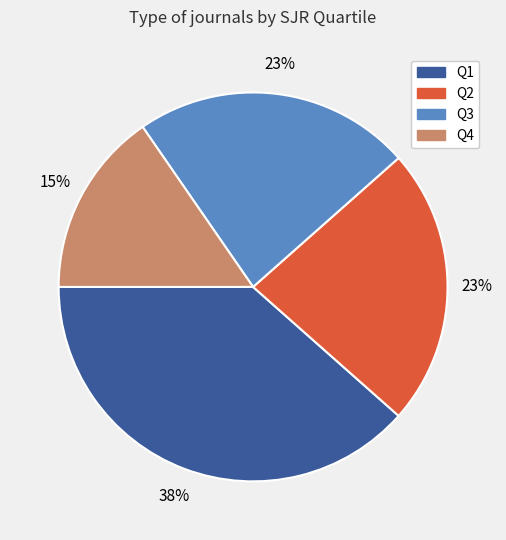

Count the number of slices in the pie.

4